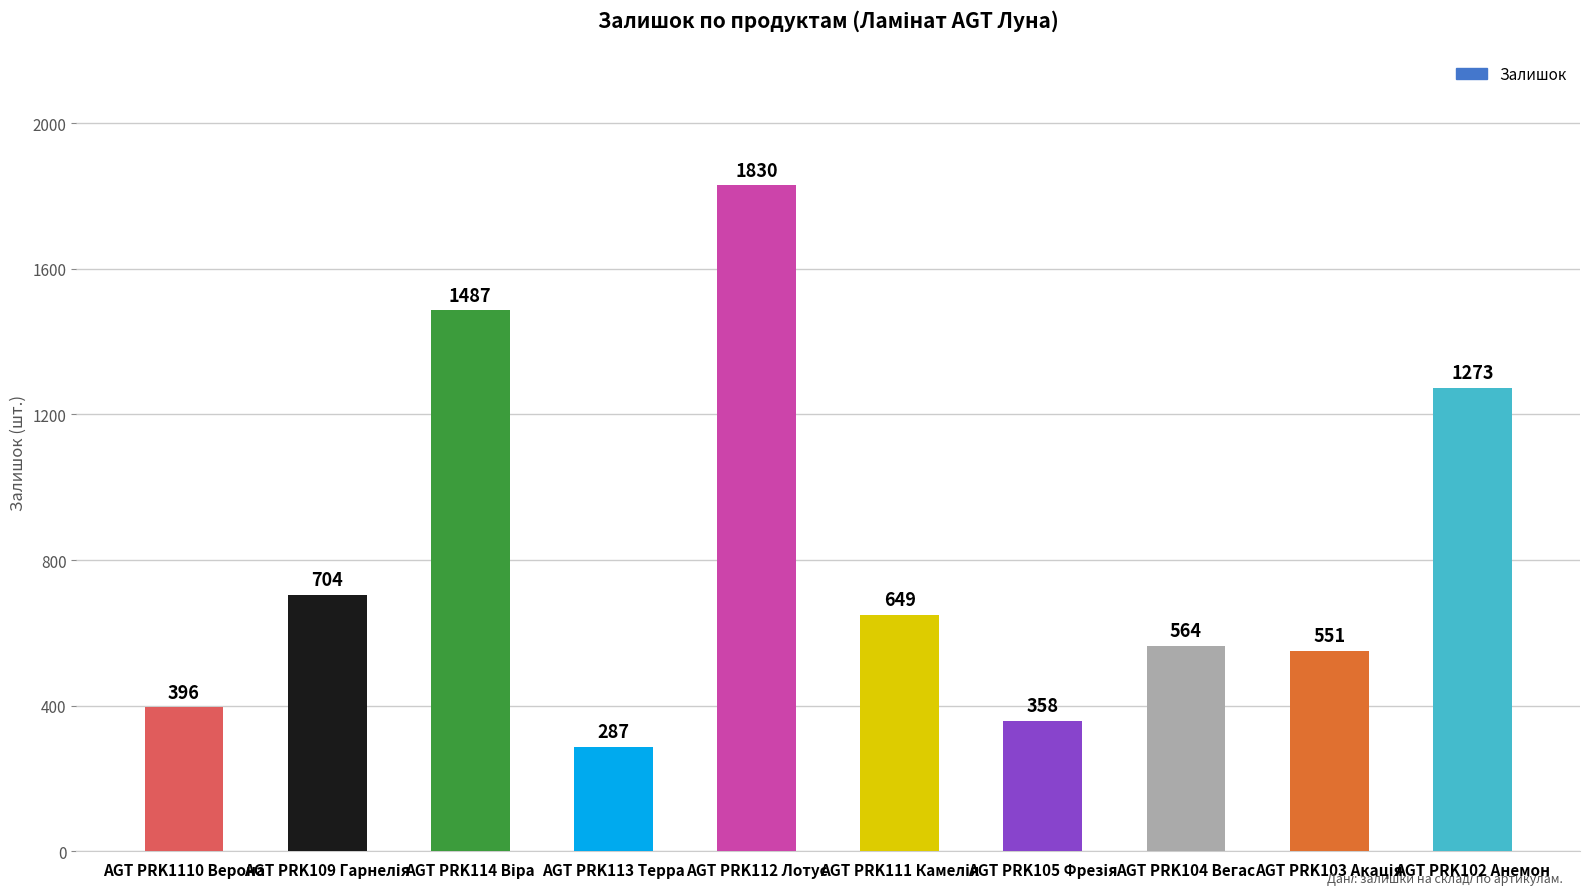

What is the label of the 10th bar from the right?

AGT PRK1110 Верона